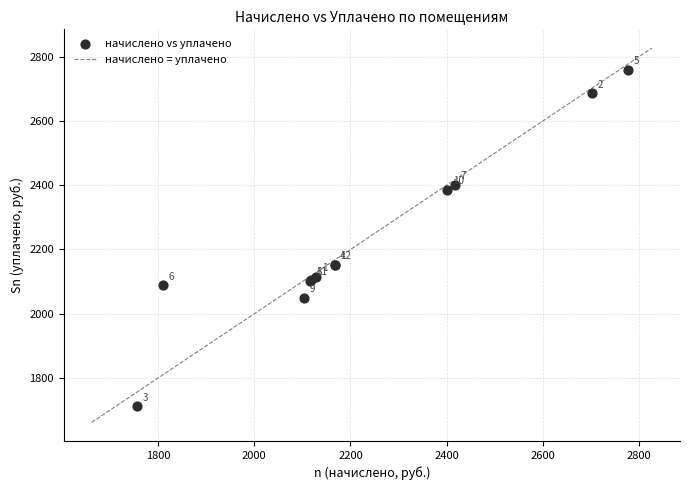

What Y value in the scatter plot is closest to 2235?

2153.2